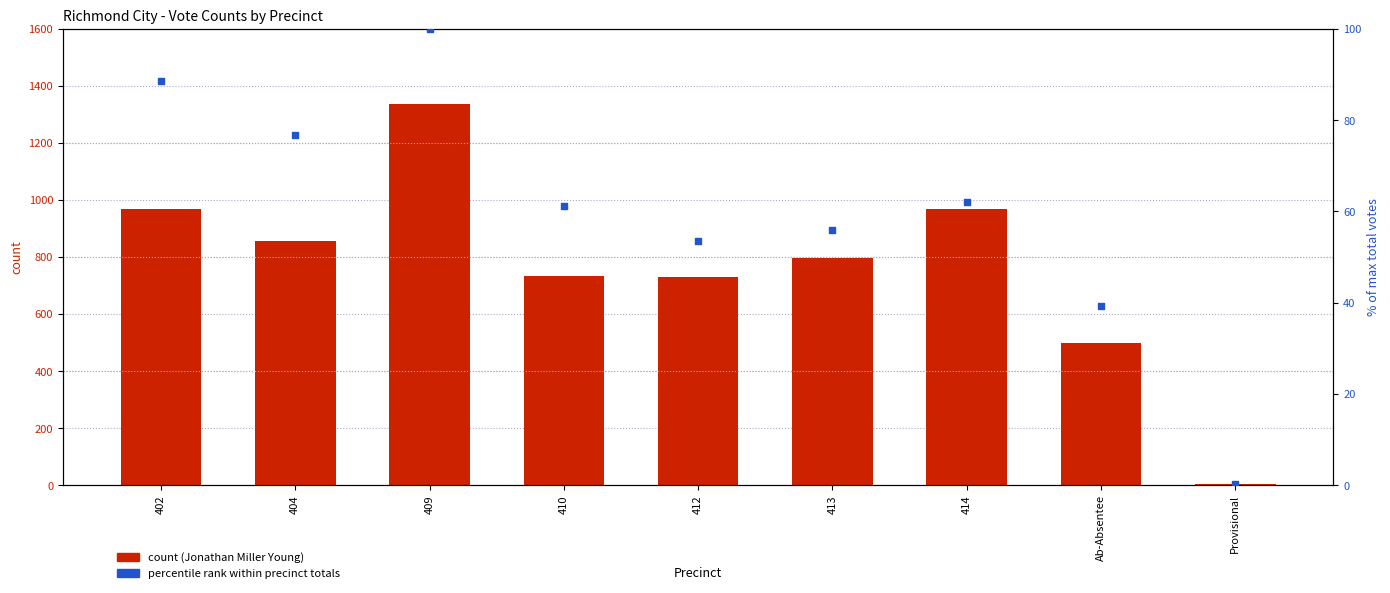

Which series has the largest total across all categories?

Jonathan Miller Young